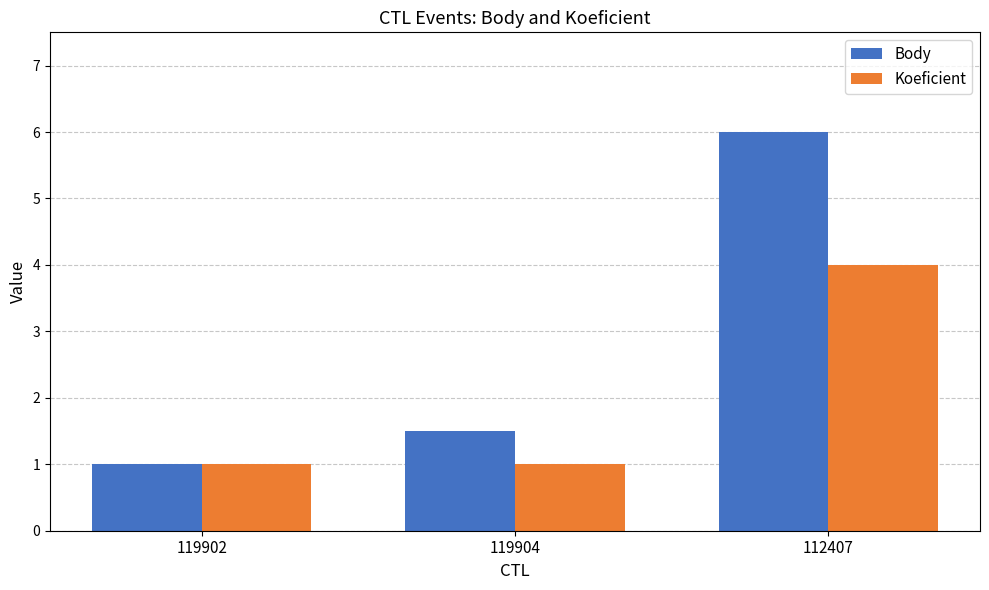

What is the label of the 3rd bar from the right?

119902